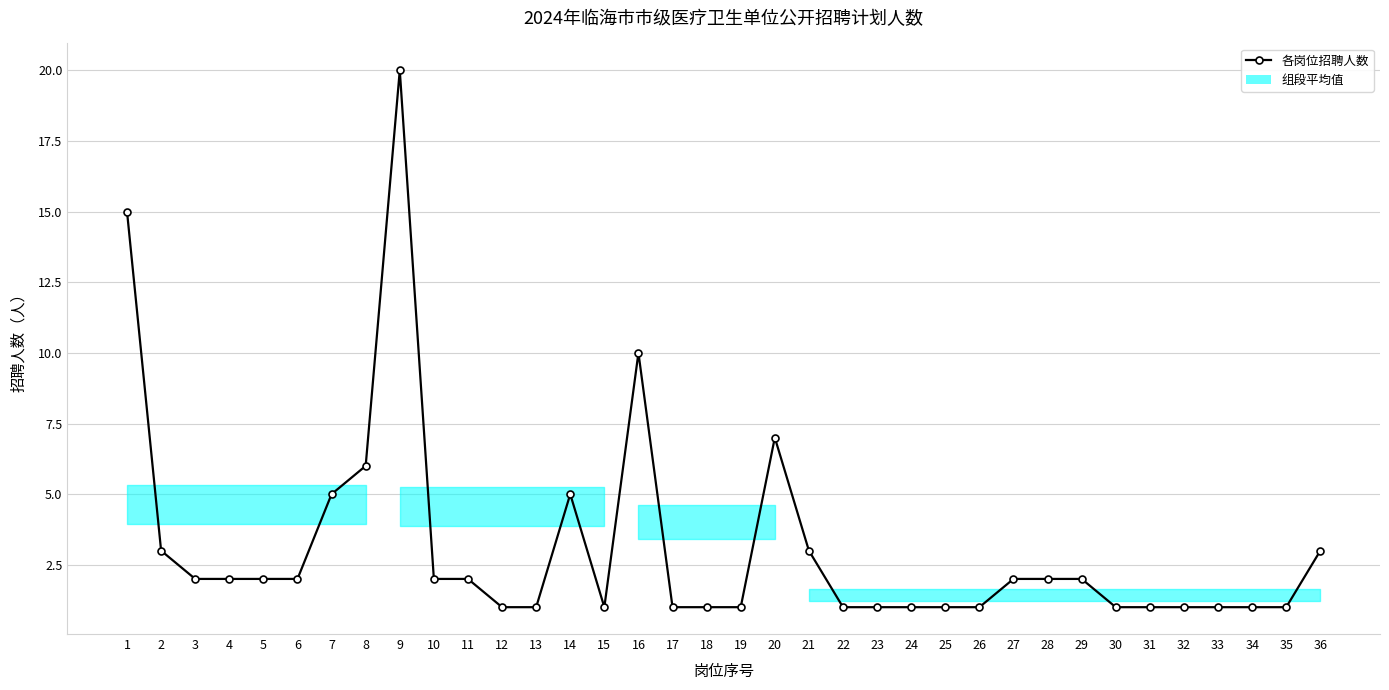

Reading left to right, list all the values displayed in this chart.

15	3	2	2	2	2	5	6	20	2	2	1	1	5	1	10	1	1	1	7	3	1	1	1	1	1	2	2	2	1	1	1	1	1	1	3